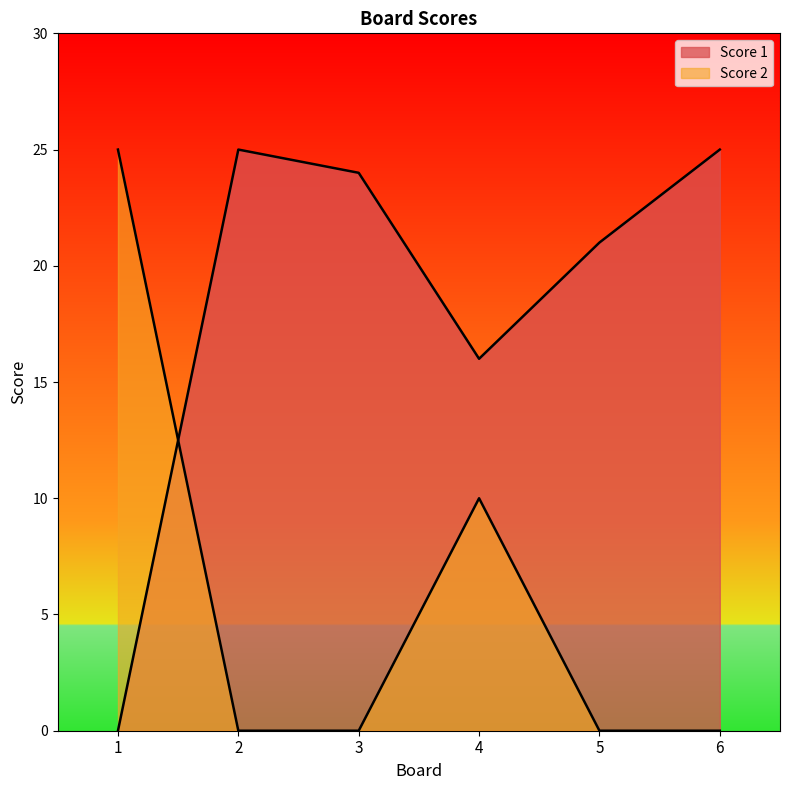

Between which two adjacent categories do Score 1 and Score 2 first intersect?

1 and 2